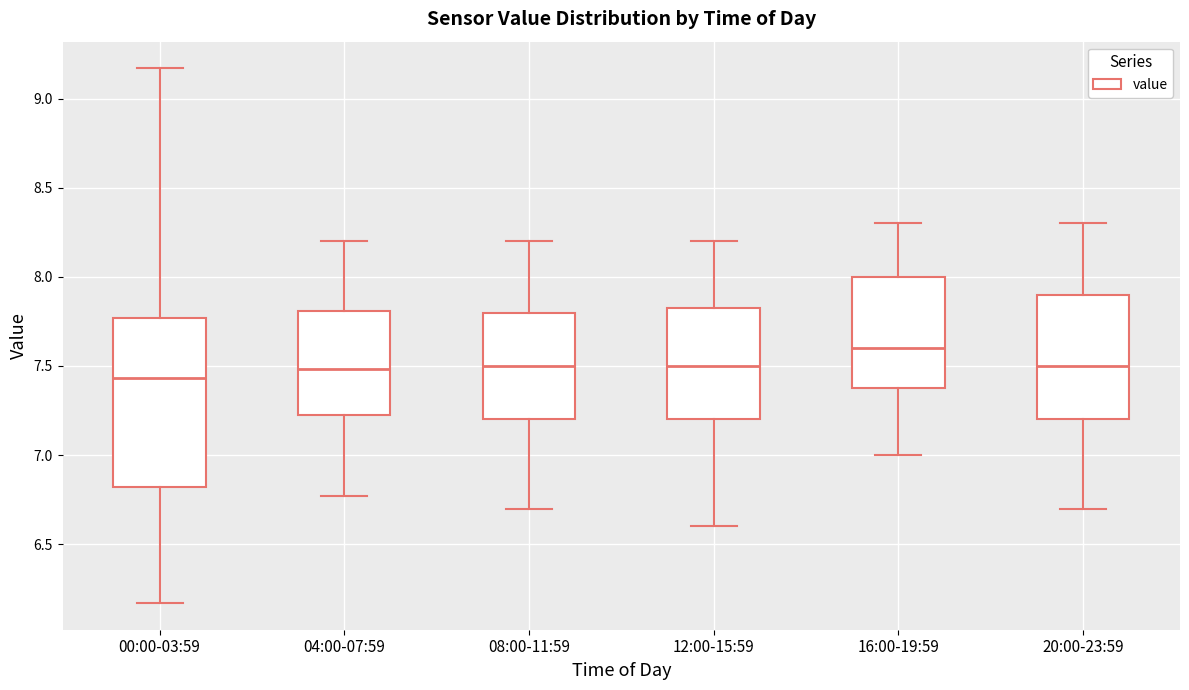

Where does the median line of the box for 04:00-07:59 sit on the y-axis? The values are not printed on the chart, so give them approximately, as read against the axis.

7.50